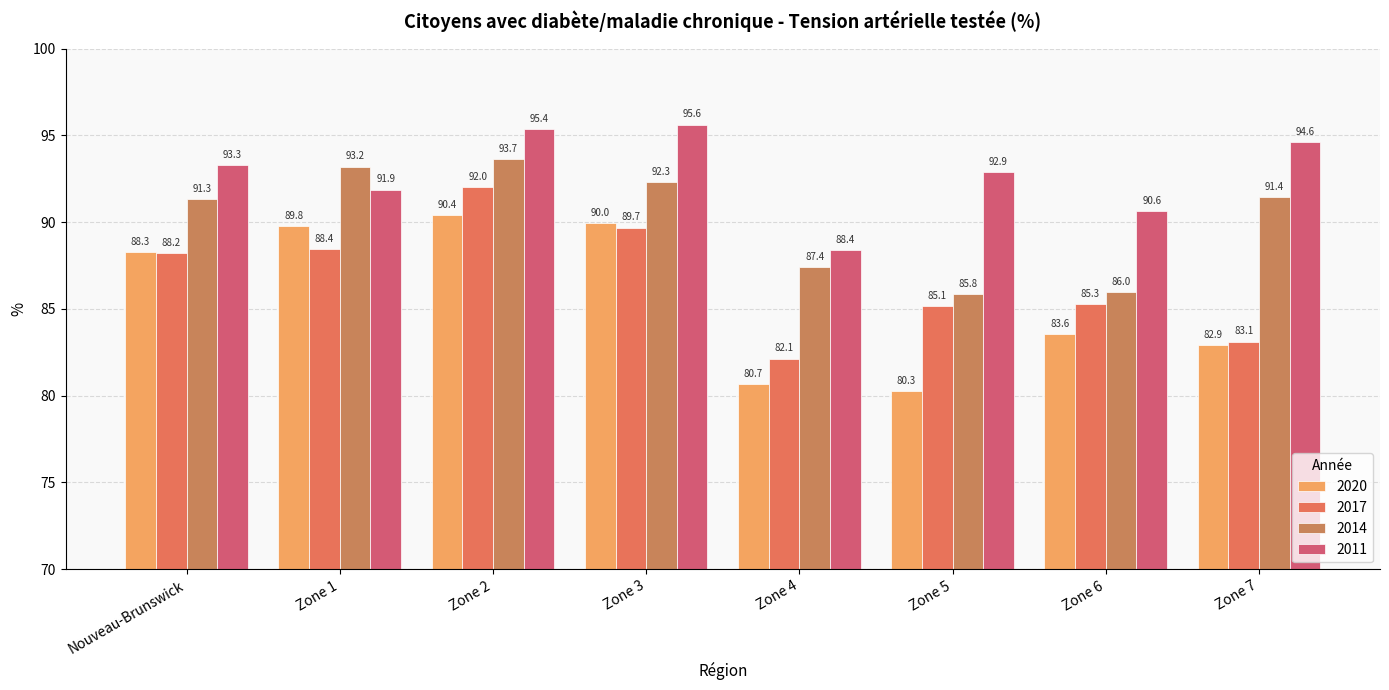

Is it true that 2011 equals 41.0 at Zone 7?

False